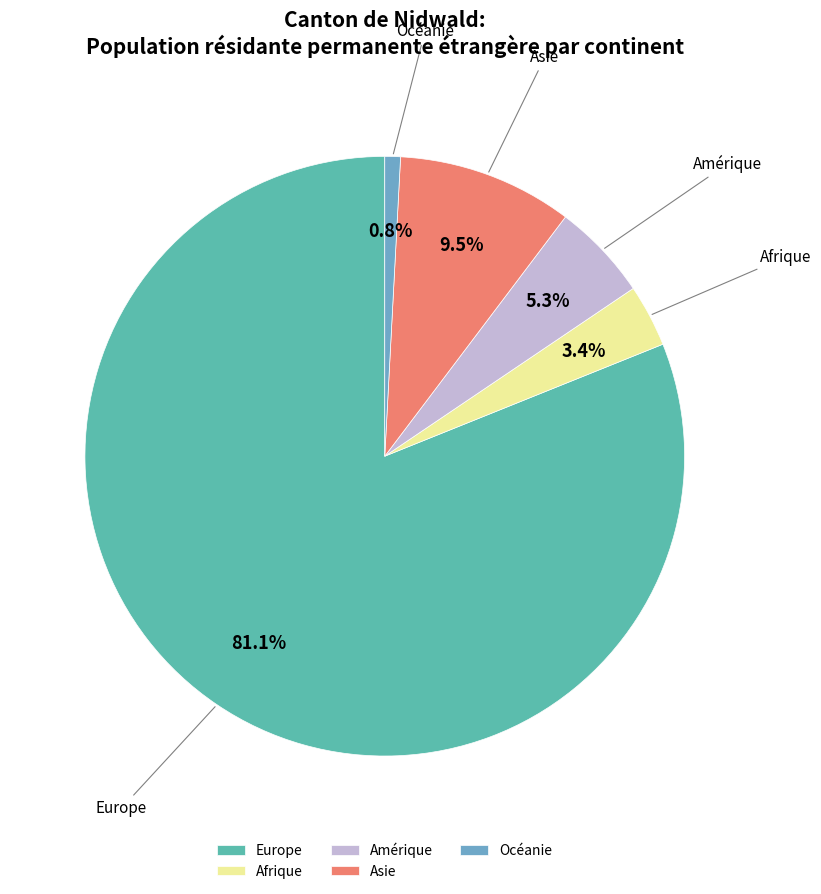

What is the smallest slice in the pie chart?

Océanie